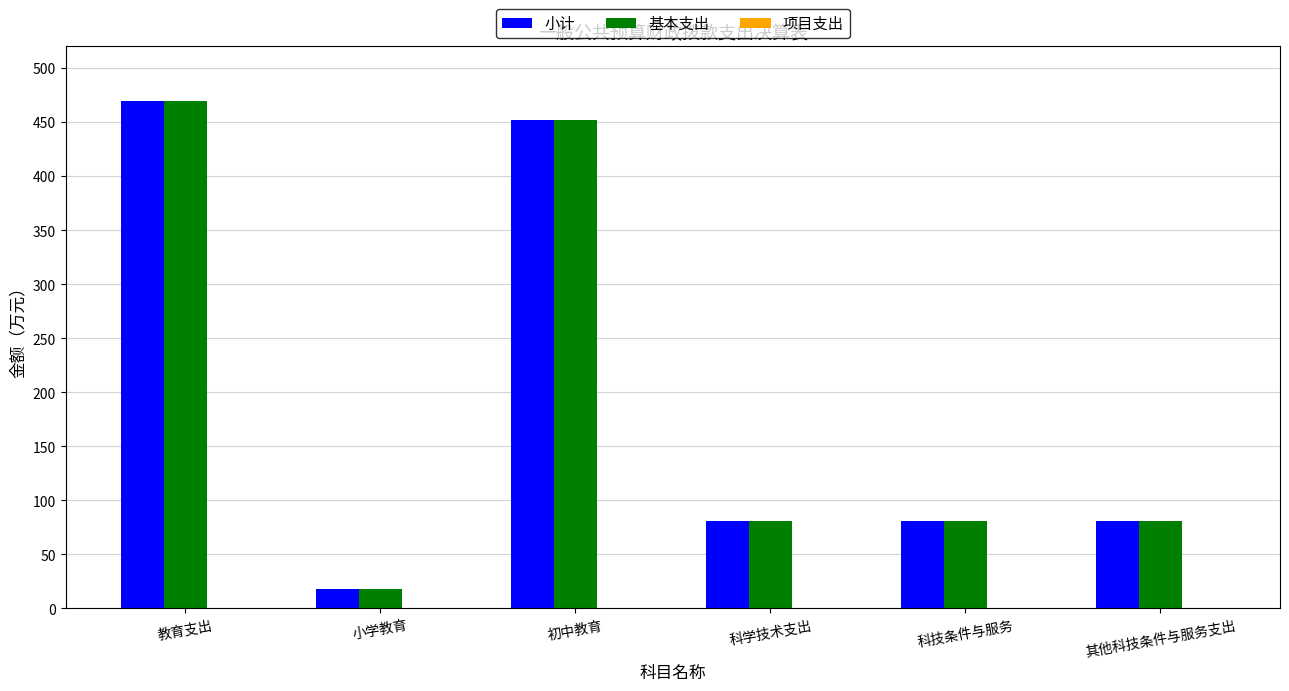

At which category is the sum across all series the highest?

教育支出